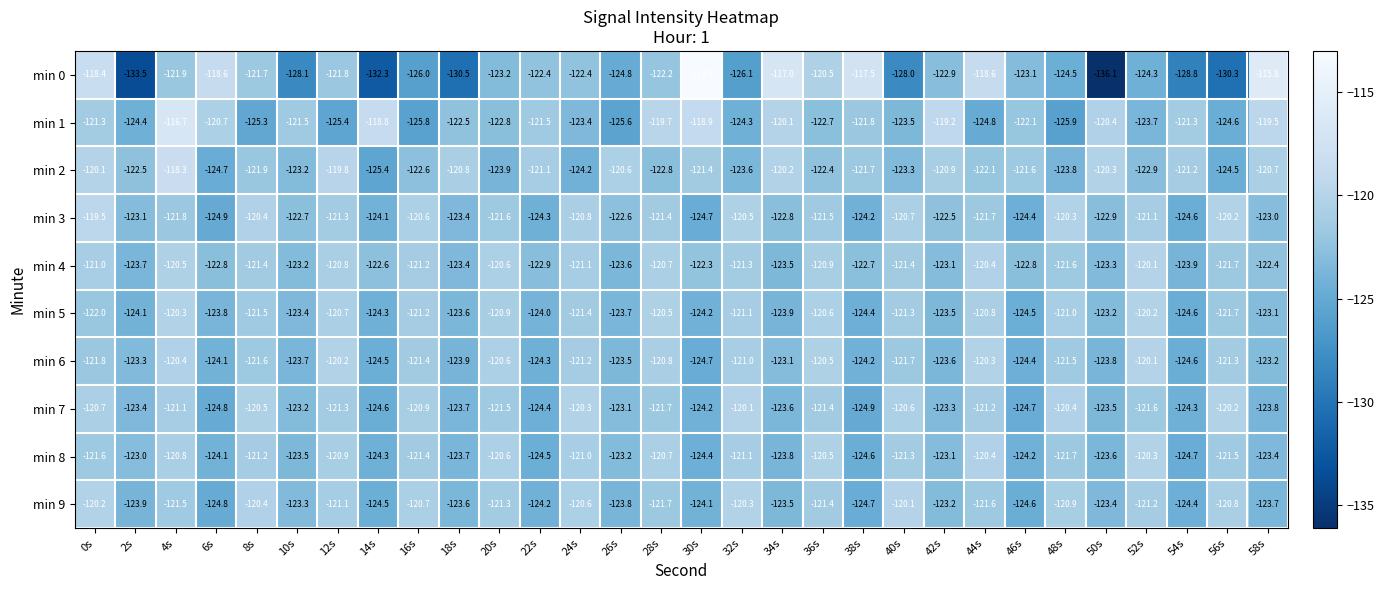

At which category is the sum across all series the highest?

4s